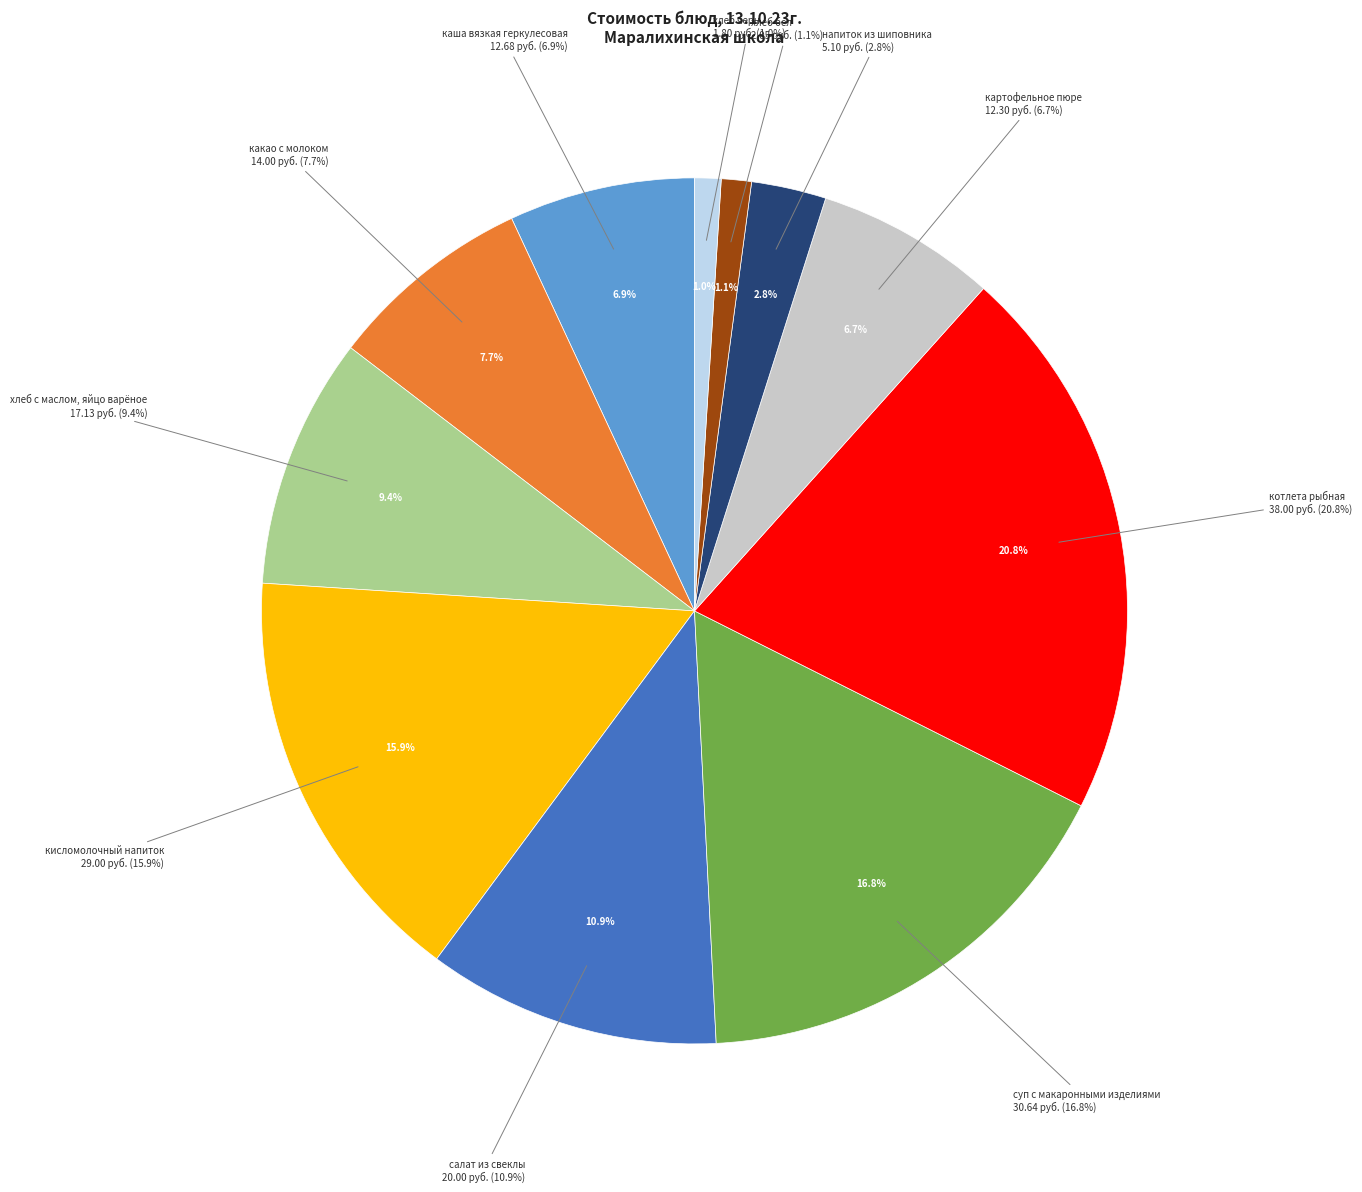

Which category has the smallest portion of the pie?

хлеб черн